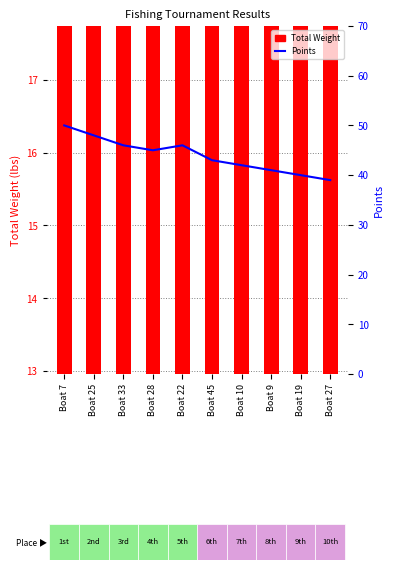

Reading left to right, extract all data points from this chart.

Total Weight: 17.5	17.3	17.1	16.9	16.3	15.5	14.8	14.1	13.9	13.5
Points: 50.0	48.0	46.0	45.0	46.0	43.0	42.0	41.0	40.0	39.0